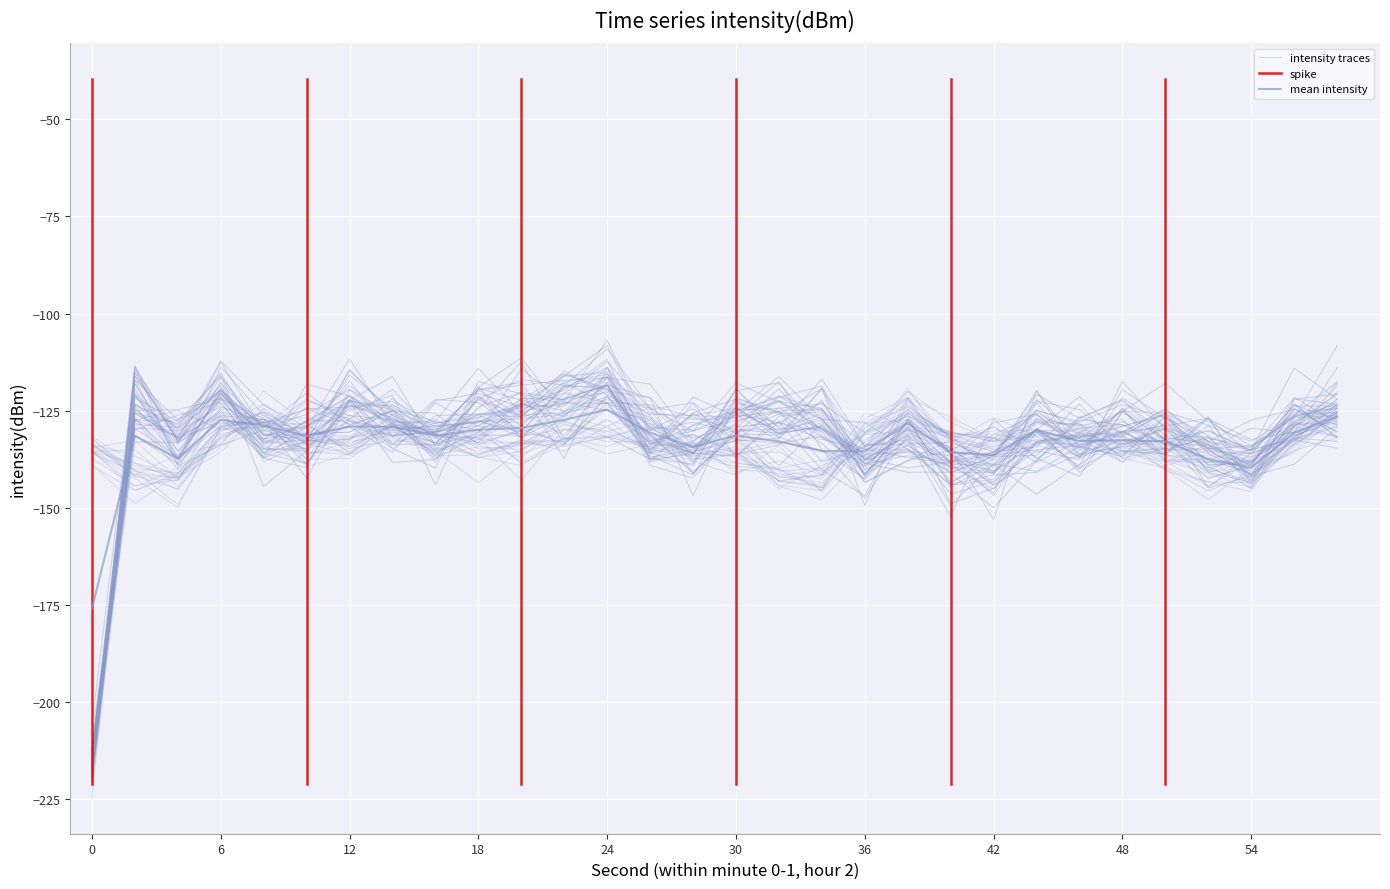

Does the chart display data point markers on the line(s)?

No